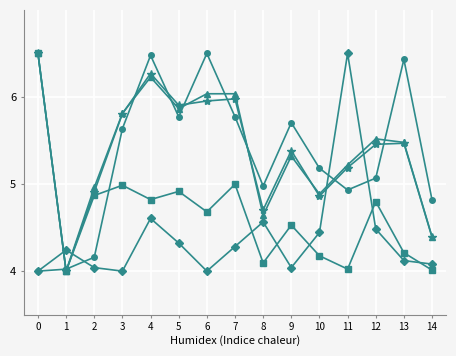

What is the spread (max minus min) of values at 0?

2.5